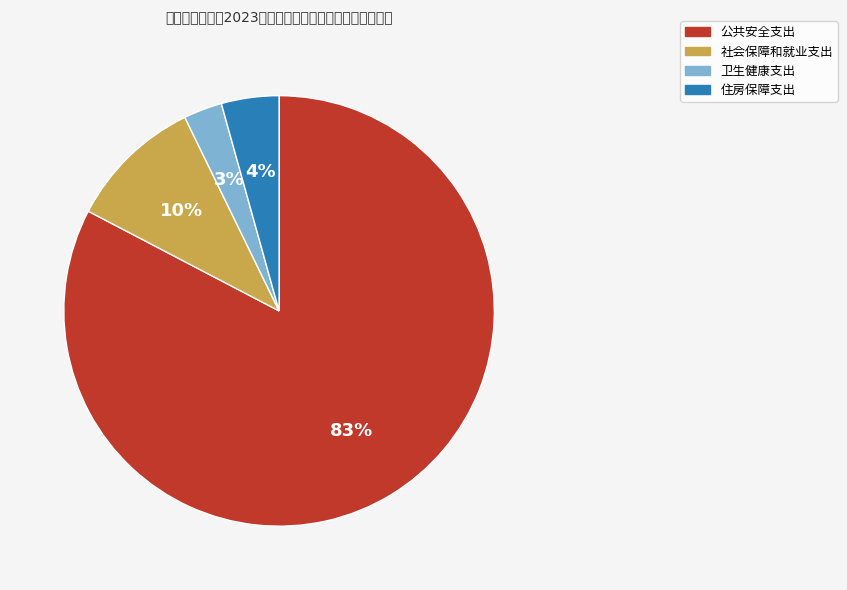

Which slice represents more than half of the pie?

公共安全支出